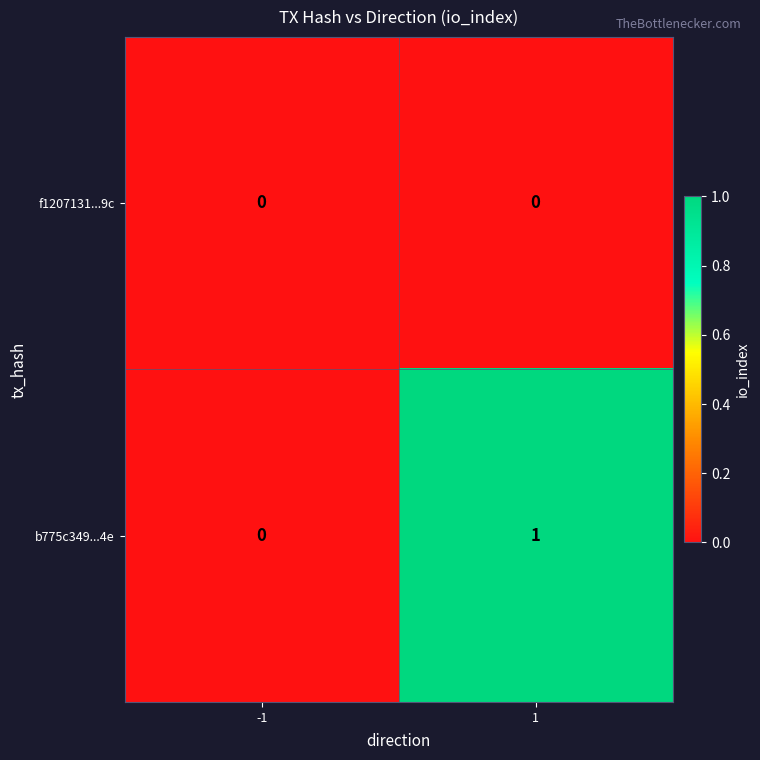

Which series has the largest total across all categories?

b775c349...4e